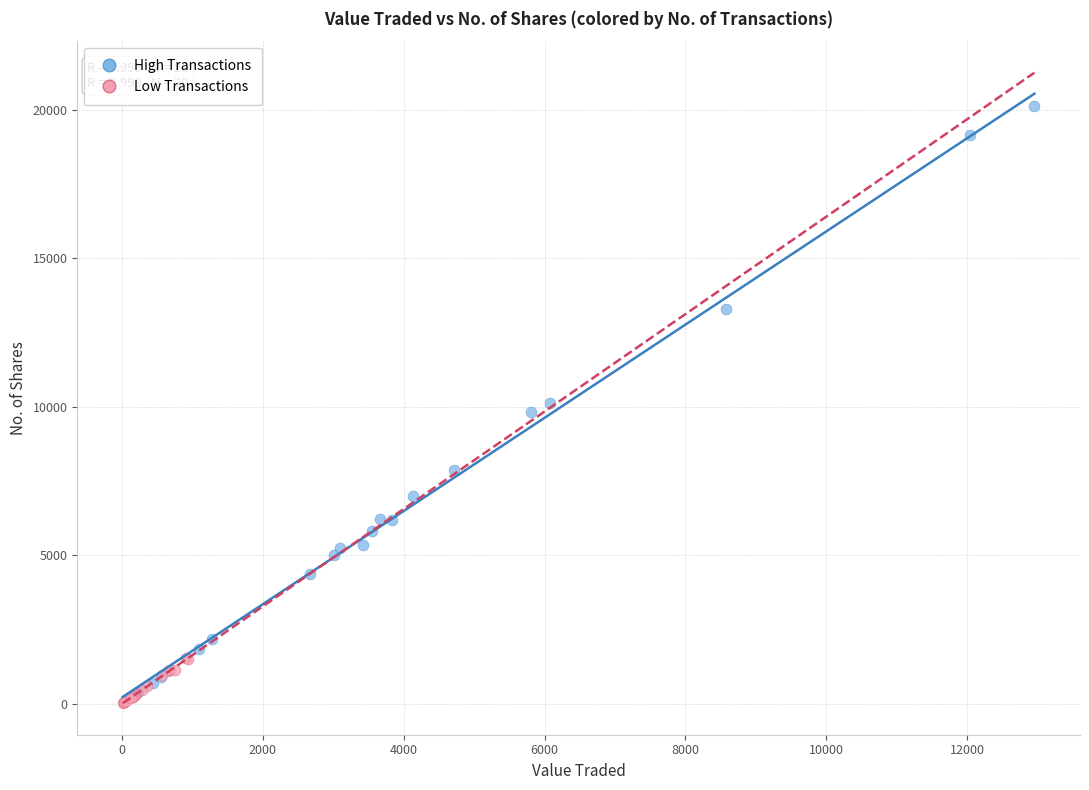

Which series contains the highest Y value?

High Transactions